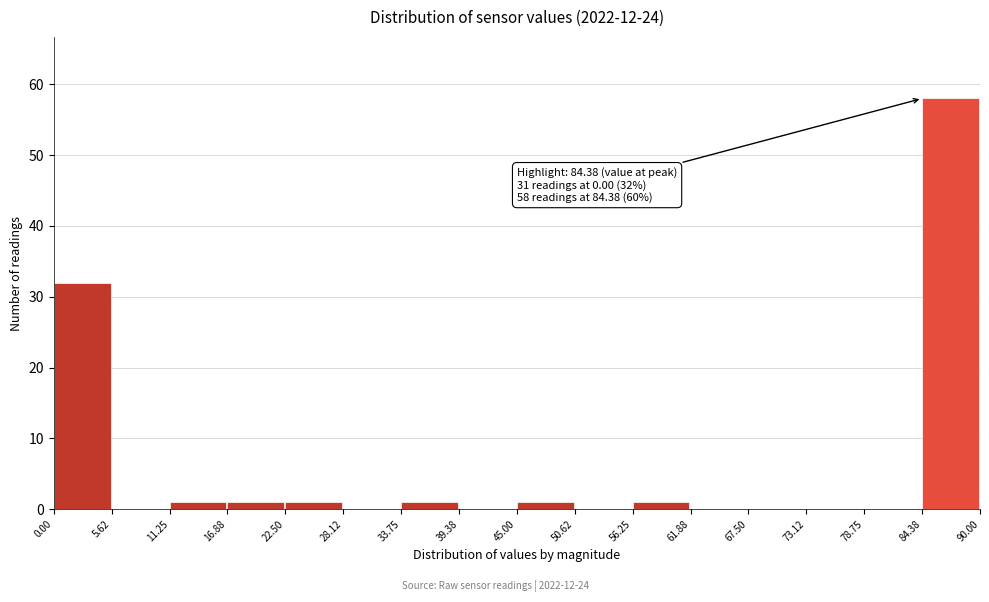

Over which range of the x-axis is the bar tallest?

84.38 to 90.00